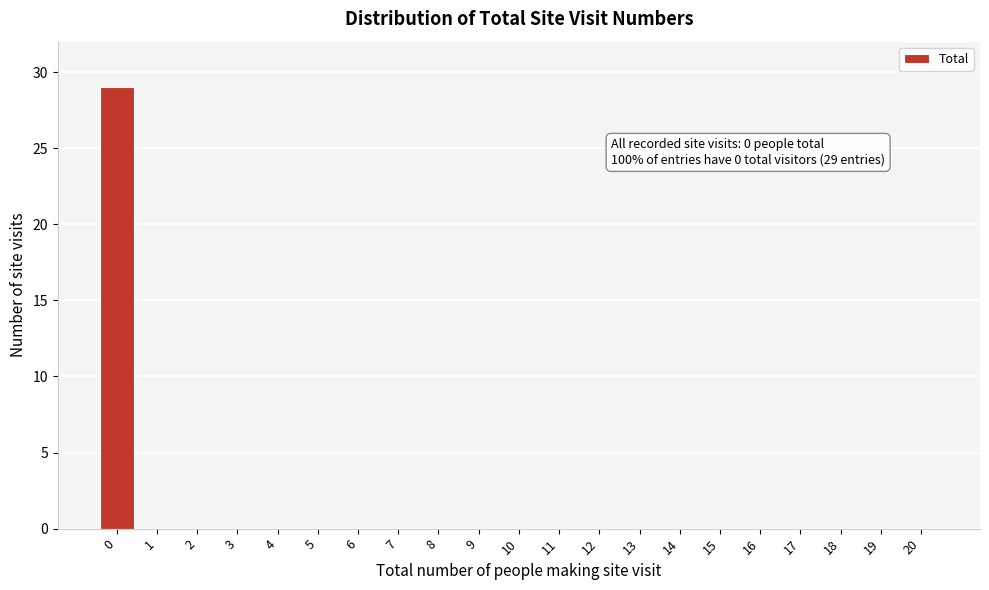

Reading left to right, extract all data points from this chart.

0=29	1=0	2=0	3=0	4=0	5=0	6=0	7=0	8=0	9=0	10=0	11=0	12=0	13=0	14=0	15=0	16=0	17=0	18=0	19=0	20=0